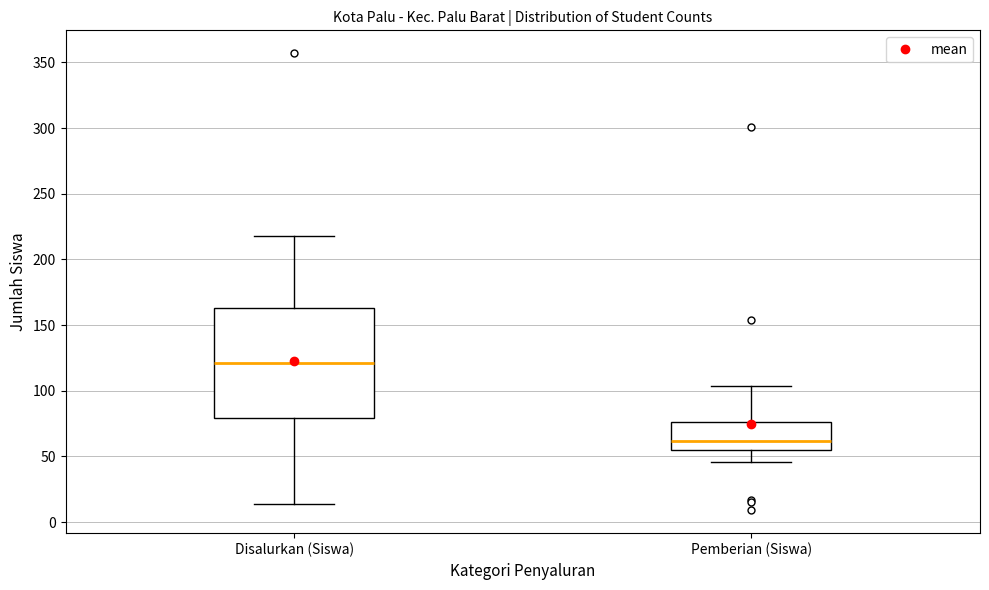

Where does the median line of the box for Disalurkan (Siswa) sit on the y-axis? The values are not printed on the chart, so give them approximately, as read against the axis.

120